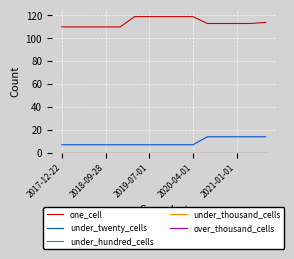

How many lines are shown in the chart?

5